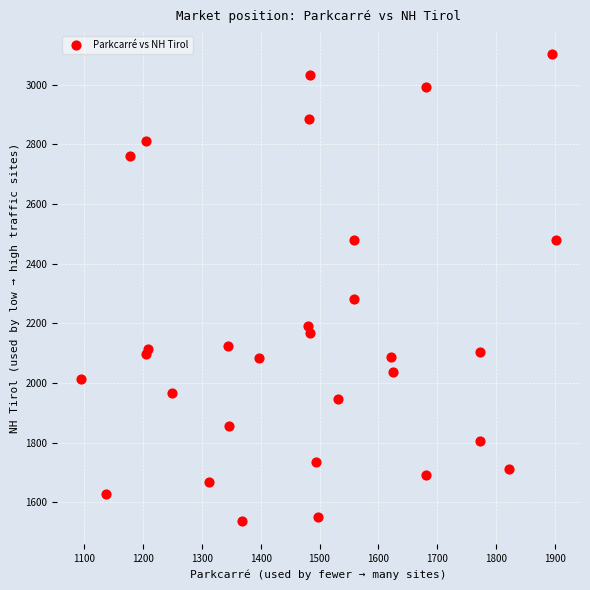

What Y value in the scatter plot is closest to 2319?

2280.0